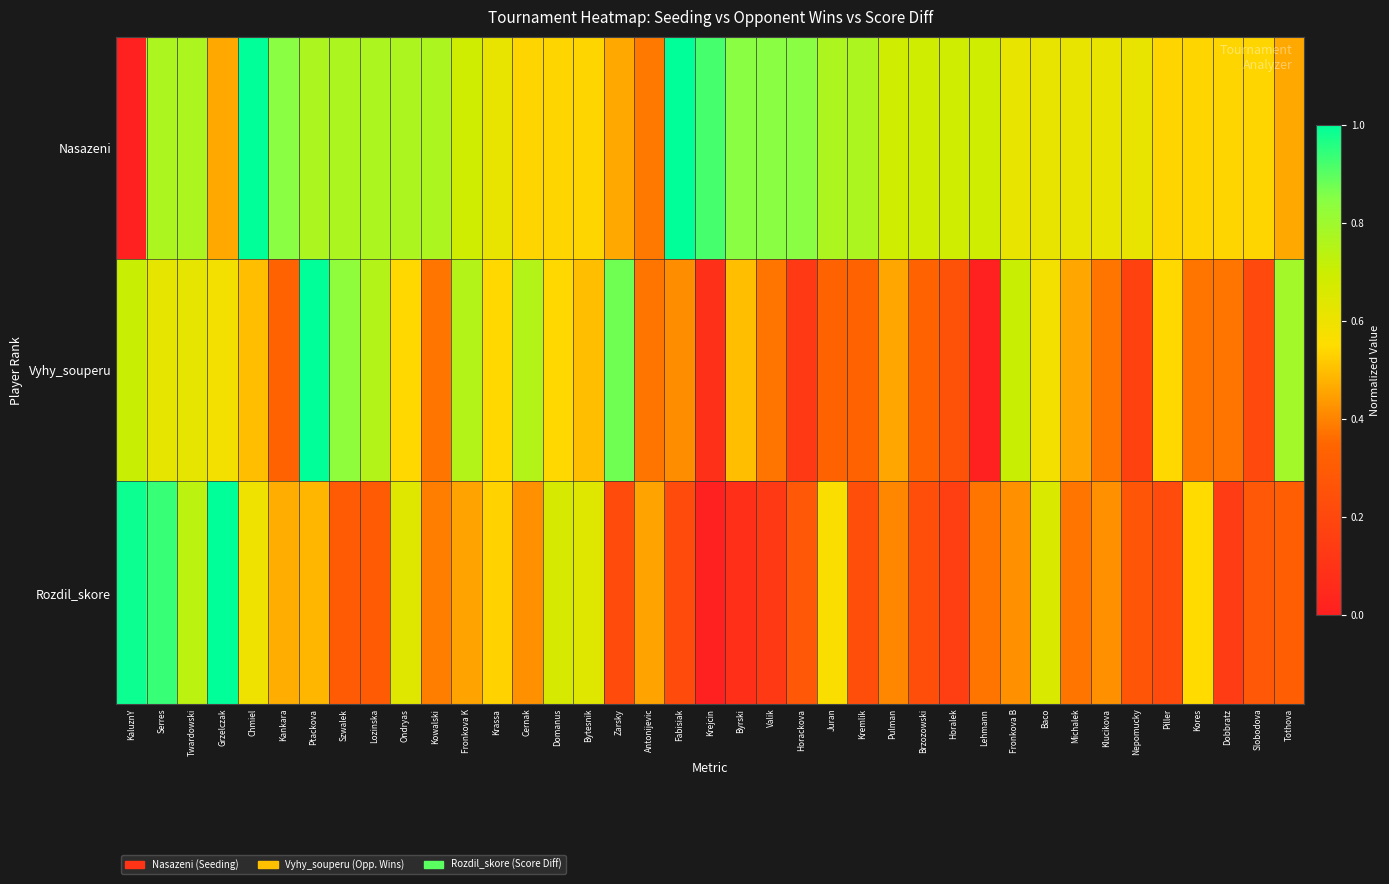

Reading left to right, transcribe all the data shown in this chart.

Nasazeni: KaluznY=0.0	Serres=0.8	Twardowski=0.8	Grzelczak=0.5	Chmiel=1.0	Kankara=0.8	Ptackova=0.8	Szwalek=0.8	Lozinska=0.8	Ondryas=0.8	Kowalski=0.8	Fronkova K=0.7	Krassa=0.6	Cernak=0.5	Domanus=0.5	Bytesnik=0.5	Zarsky=0.5	Antonijevic=0.4	Fabisiak=1.0	Krejcin=0.9	Byrski=0.8	Valik=0.8	Horackova=0.8	Juran=0.8	Kremlik=0.8	Pulman=0.7	Brzozowski=0.7	Horalek=0.7	Lehmann=0.7	Fronkova B=0.6	Baco=0.6	Michalek=0.6	Klucikova=0.6	Nepomucky=0.6	Piller=0.5	Kores=0.5	Dobbratz=0.5	Slobodova=0.5	Tothova=0.5
Vyhy_souperu: KaluznY=0.7	Serres=0.6	Twardowski=0.6	Grzelczak=0.6	Chmiel=0.5	Kankara=0.3	Ptackova=1.0	Szwalek=0.8	Lozinska=0.8	Ondryas=0.5	Kowalski=0.4	Fronkova K=0.8	Krassa=0.5	Cernak=0.8	Domanus=0.5	Bytesnik=0.5	Zarsky=0.9	Antonijevic=0.4	Fabisiak=0.4	Krejcin=0.1	Byrski=0.5	Valik=0.4	Horackova=0.1	Juran=0.3	Kremlik=0.3	Pulman=0.5	Brzozowski=0.3	Horalek=0.2	Lehmann=0.0	Fronkova B=0.7	Baco=0.6	Michalek=0.5	Klucikova=0.4	Nepomucky=0.2	Piller=0.5	Kores=0.4	Dobbratz=0.4	Slobodova=0.2	Tothova=0.8
Rozdil_skore: KaluznY=1.0	Serres=0.9	Twardowski=0.7	Grzelczak=1.0	Chmiel=0.6	Kankara=0.5	Ptackova=0.5	Szwalek=0.3	Lozinska=0.3	Ondryas=0.6	Kowalski=0.4	Fronkova K=0.5	Krassa=0.5	Cernak=0.4	Domanus=0.7	Bytesnik=0.6	Zarsky=0.2	Antonijevic=0.5	Fabisiak=0.2	Krejcin=0.0	Byrski=0.1	Valik=0.1	Horackova=0.3	Juran=0.6	Kremlik=0.2	Pulman=0.4	Brzozowski=0.2	Horalek=0.2	Lehmann=0.4	Fronkova B=0.4	Baco=0.7	Michalek=0.4	Klucikova=0.4	Nepomucky=0.3	Piller=0.2	Kores=0.5	Dobbratz=0.1	Slobodova=0.3	Tothova=0.3